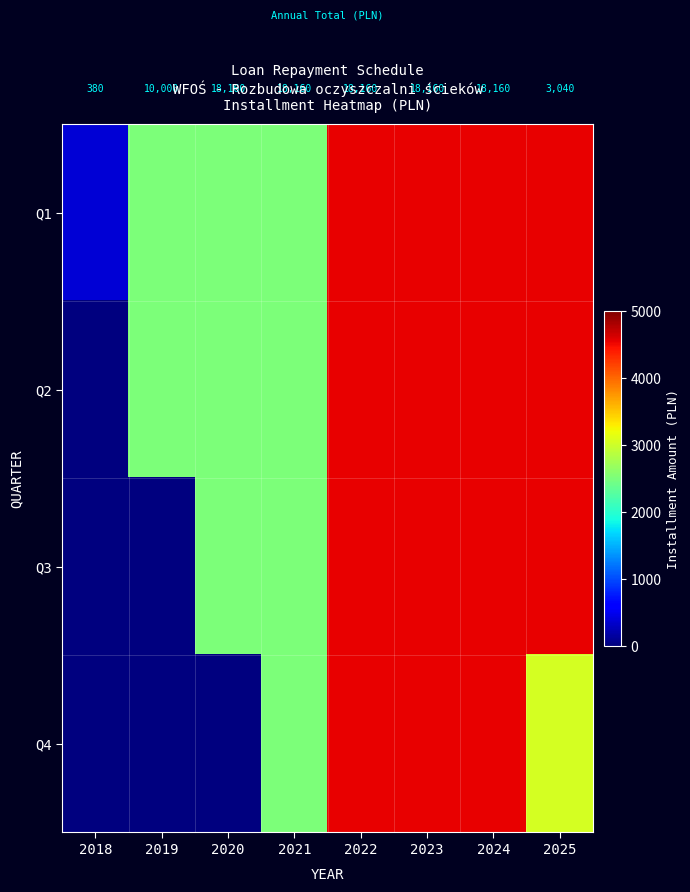

The Q3 series shows 4540 at 2024. True or false?

True